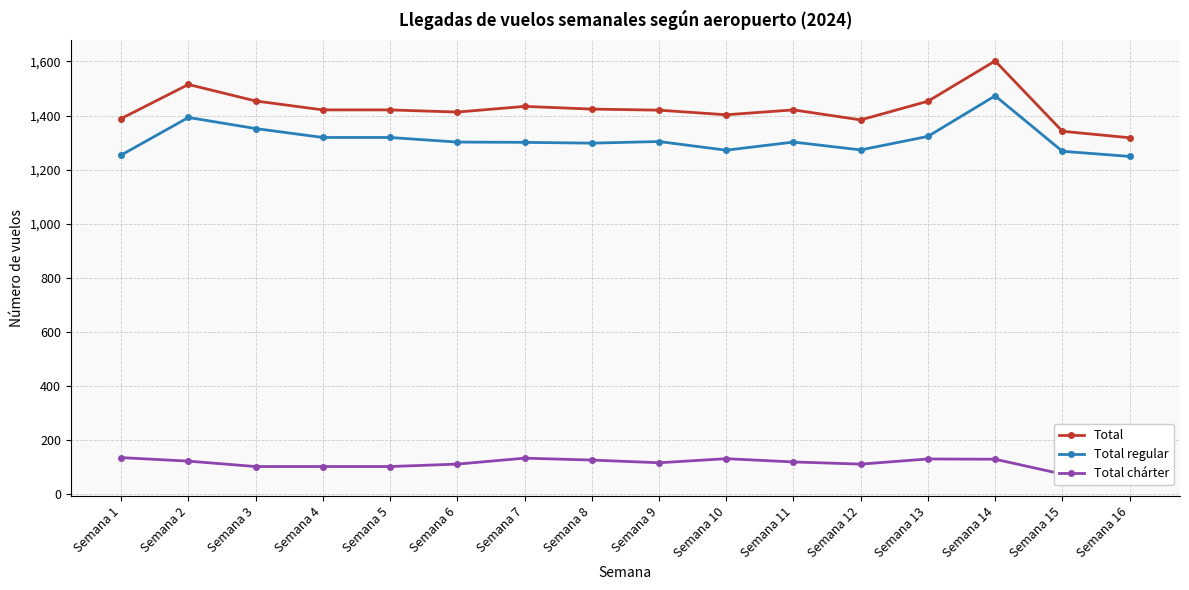

What are all the series names shown in the legend?

Total, Total regular, Total chárter